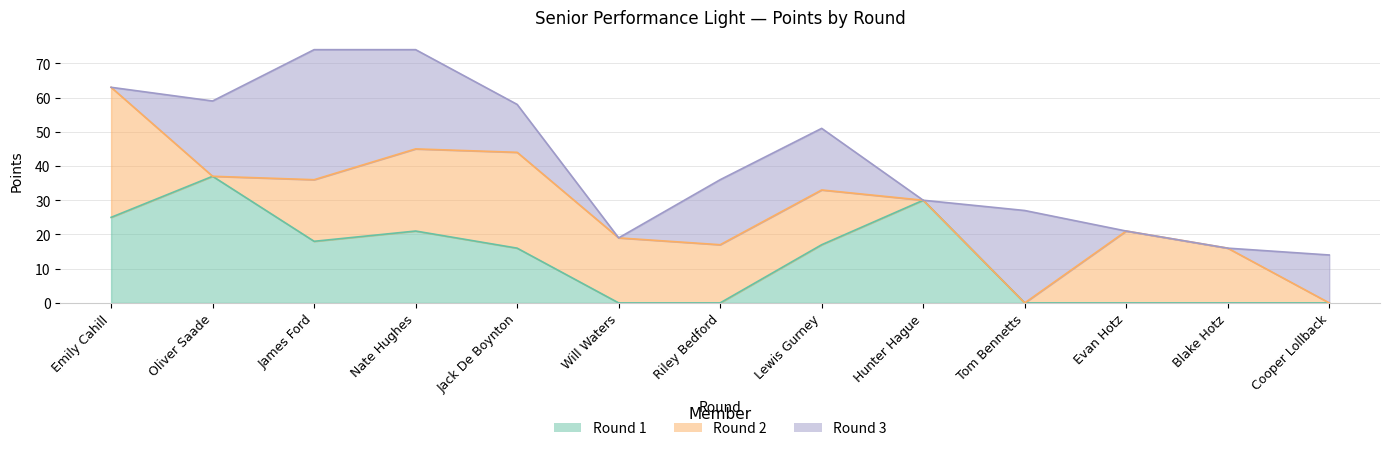

Does the chart display data point markers on the line(s)?

No